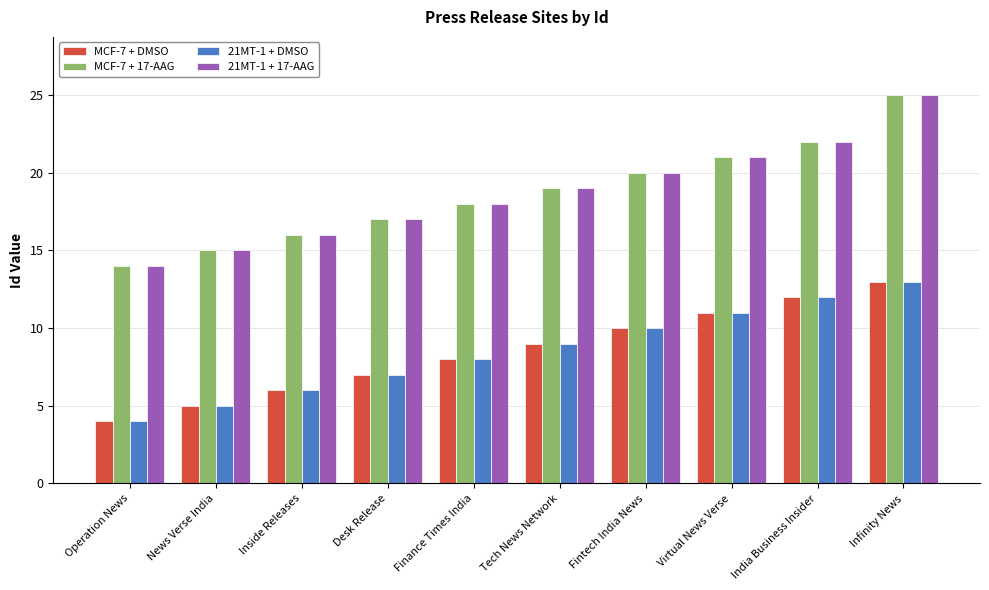

At which label does MCF-7 + 17-AAG reach its peak?

Infinity News